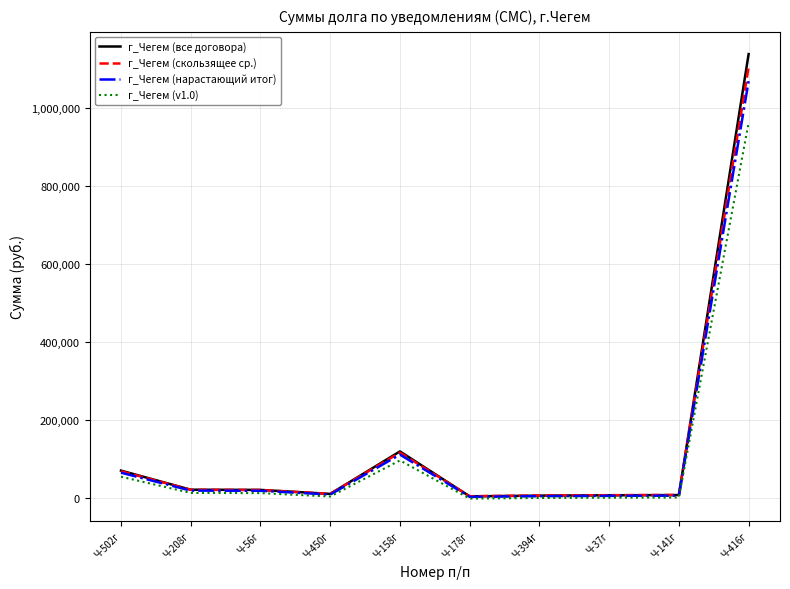

At which category is the sum across all series the highest?

Ч-416г